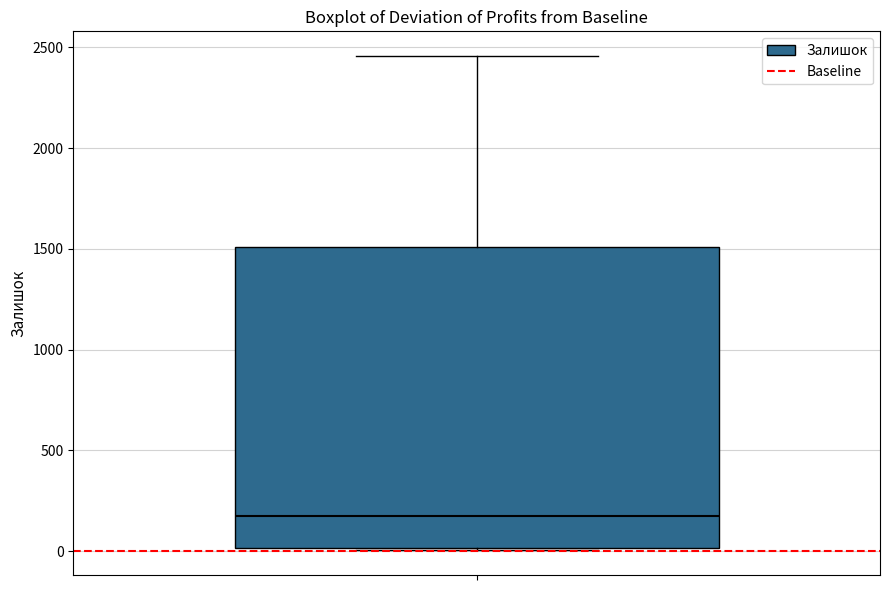

Transcribe this box plot: give where the median line is, the range the box spans, and where the two whiskers end, as read against the y-axis. The values are not printed on the chart, so give them approximately, as read against the axis.

median 200, box 0 to 1500, whiskers 0 to 2450